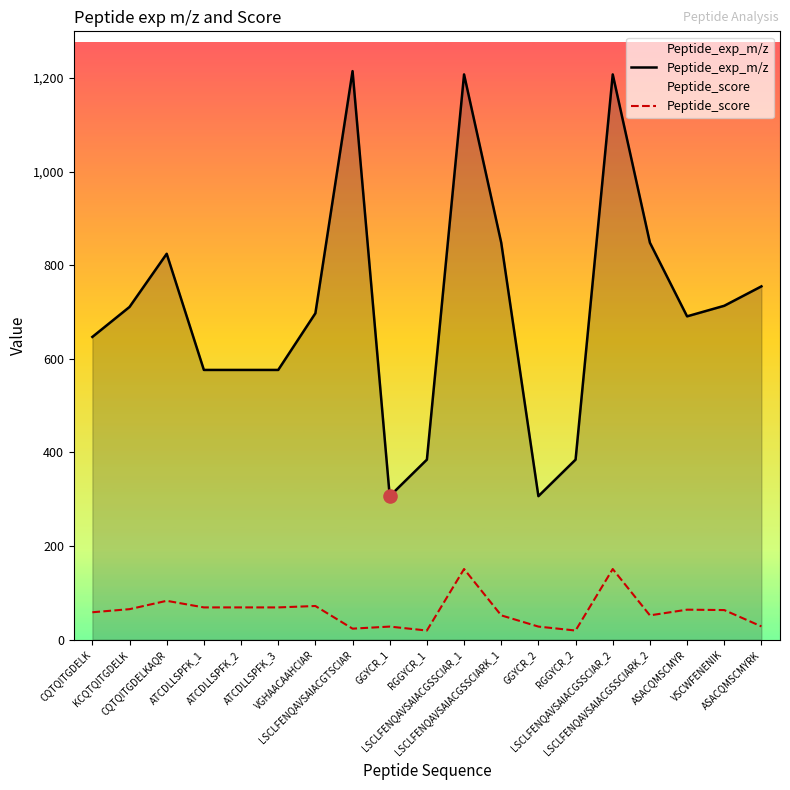

Which series reaches the maximum Y coordinate?

Peptide_exp_m/z